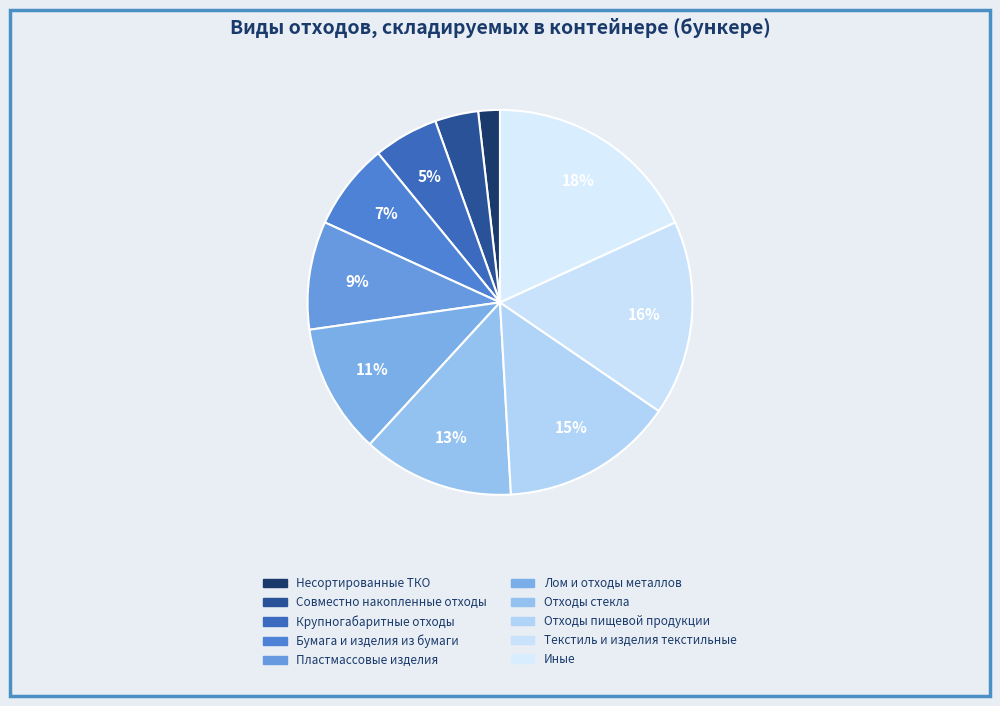

Rank the categories by value from highest to lowest.

Иные, Текстиль и изделия текстильные, Отходы пищевой продукции, Отходы стекла, Лом и отходы металлов, Пластмассовые изделия, Бумага и изделия из бумаги, Крупногабаритные отходы, Совместно накопленные отходы, Несортированные ТКО